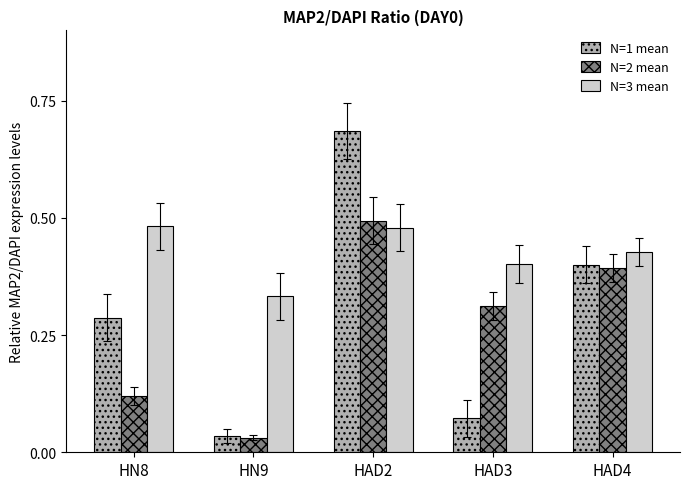

At how many categories does at least one series exceed 0?

5